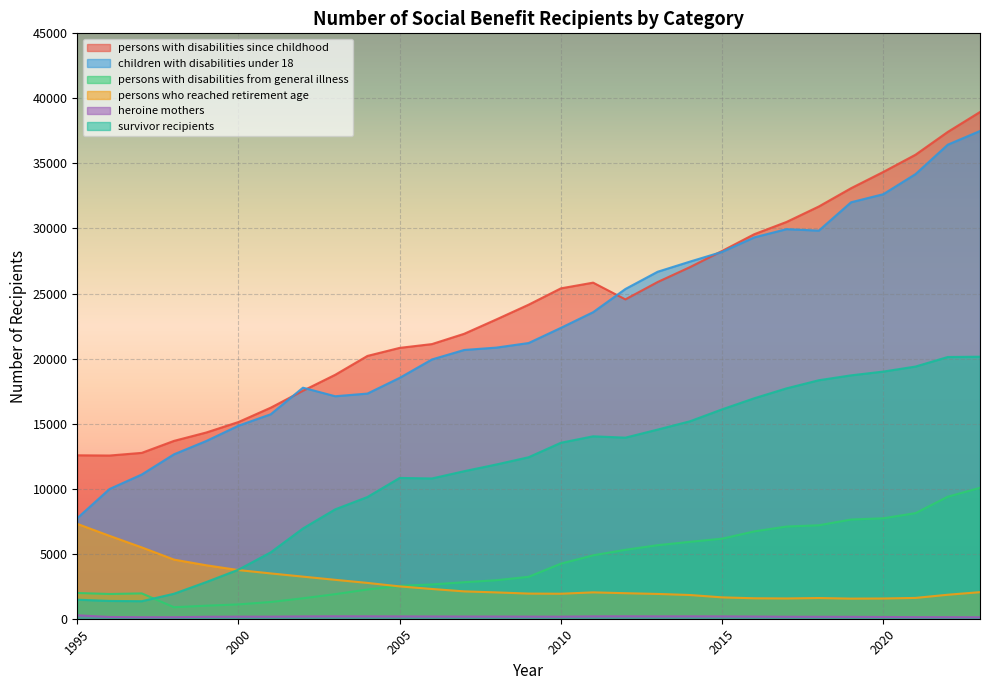

Does the chart display data point markers on the line(s)?

No